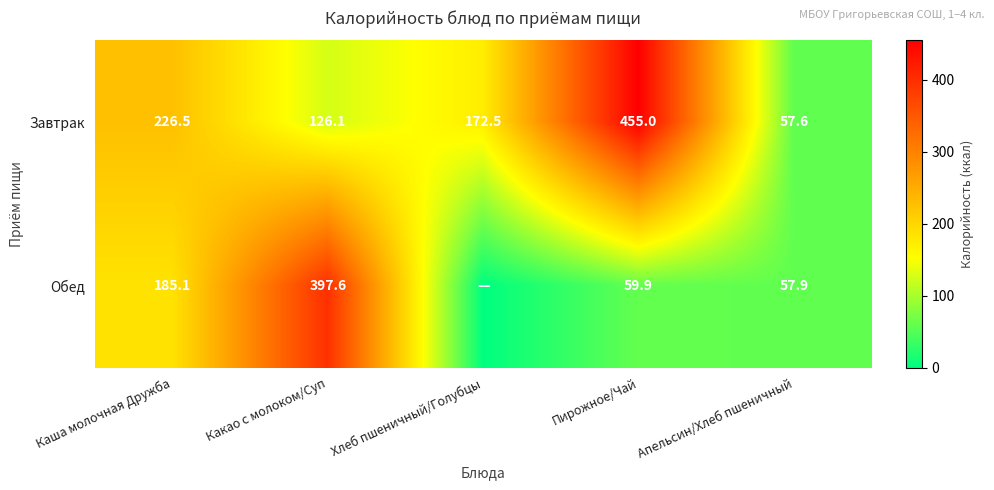

At Апельсин/Хлеб пшеничный, list the series in order from largest to smallest.

Обед, Завтрак